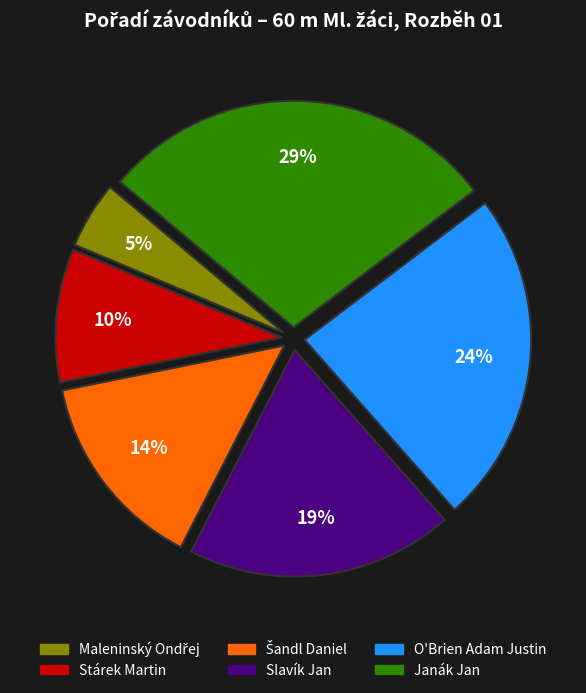

Do Janák Jan and O'Brien Adam Justin together represent more than half of the pie?

Yes